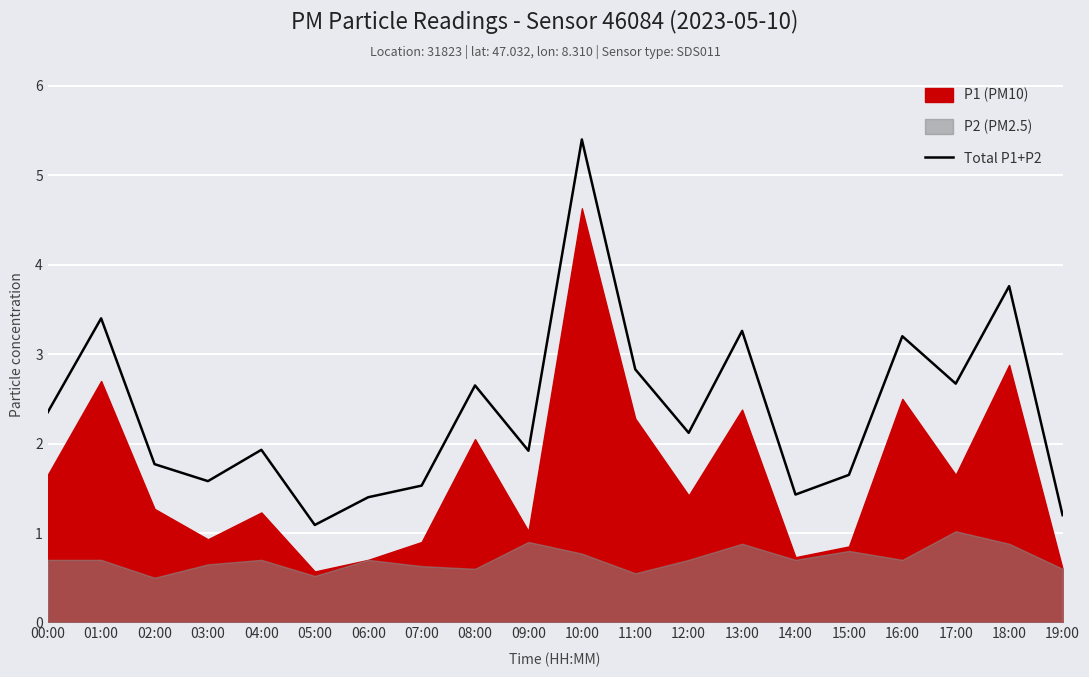

How many data points are above 2?

10